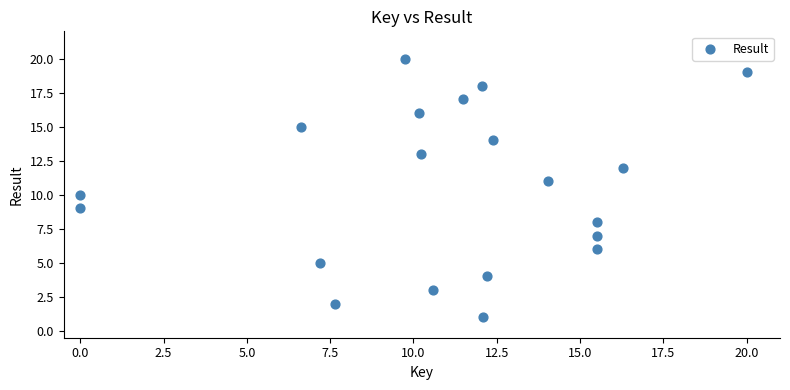

What is the range of Y values (max minus min)?

19